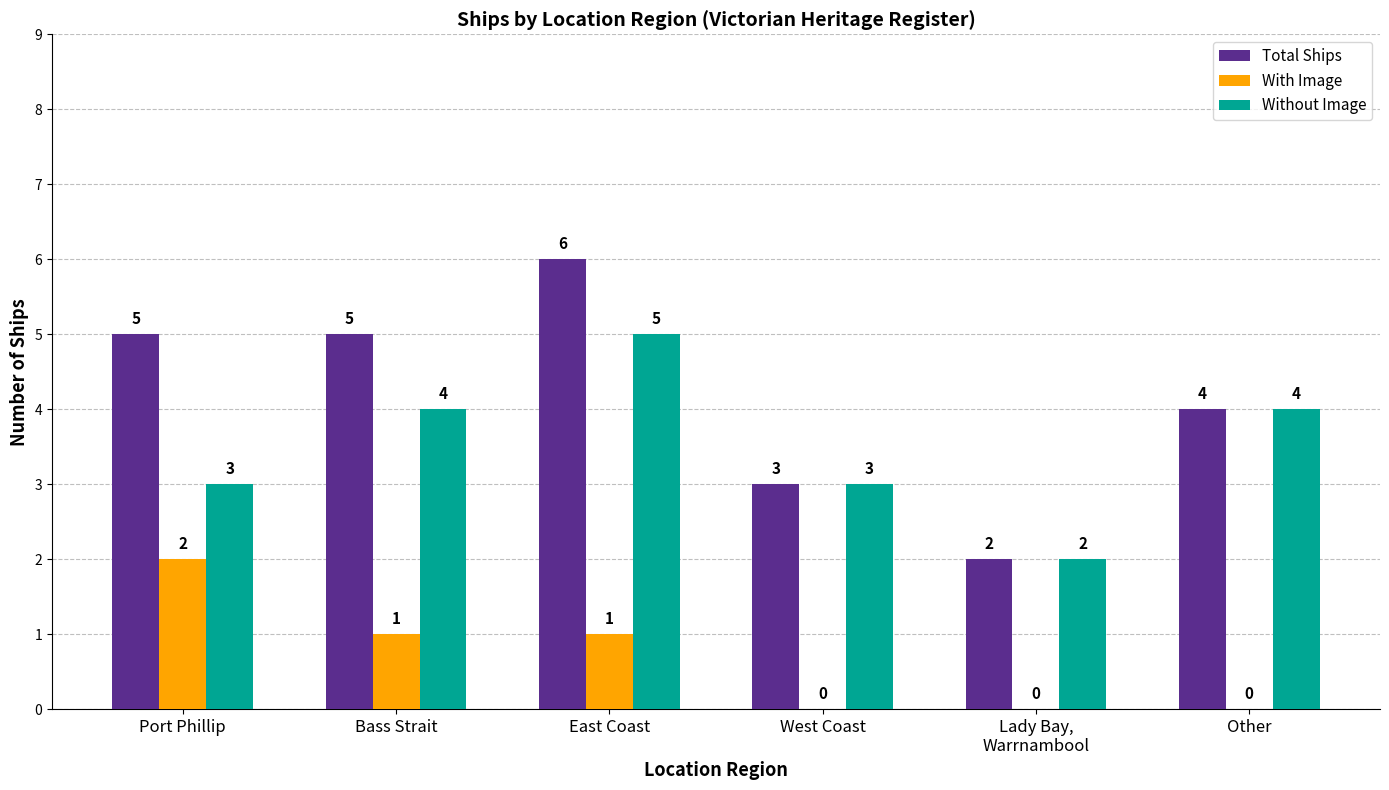

What is the sum of all With Image values?

4